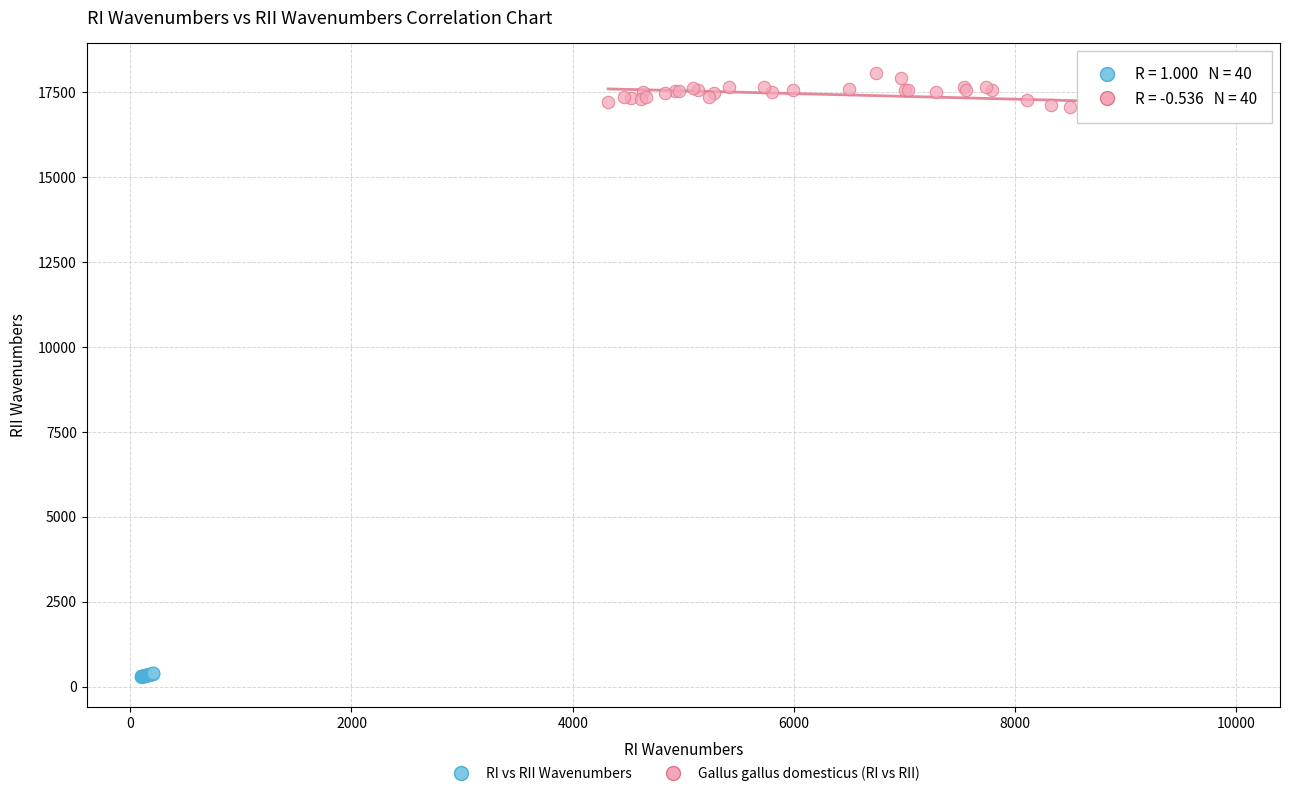

What are all the series names shown in the legend?

RI vs RII Wavenumbers, Gallus gallus domesticus (RI vs RII)